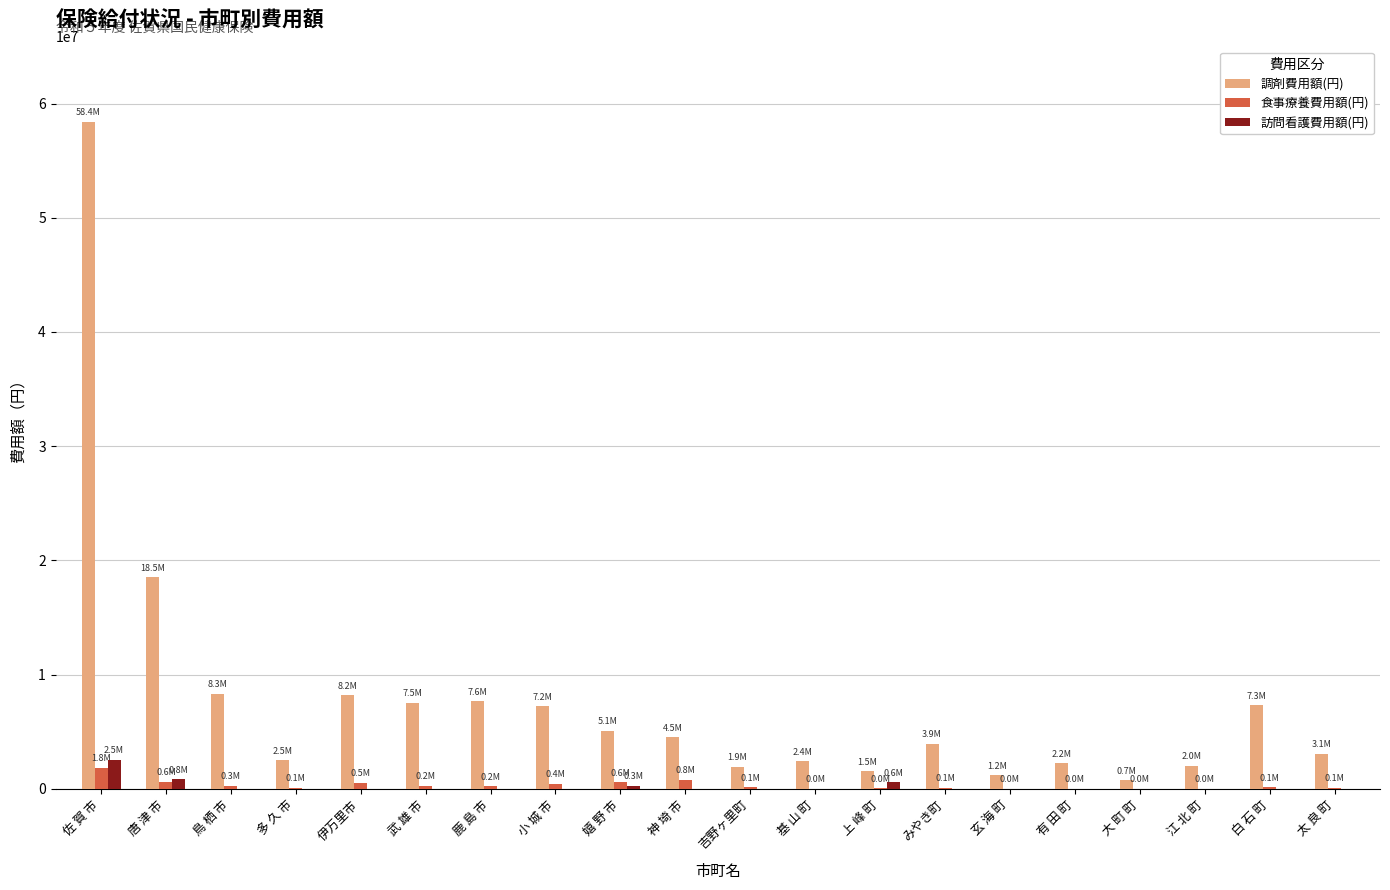

At which label does 調剤費用額(円) reach its peak?

佐 賀 市